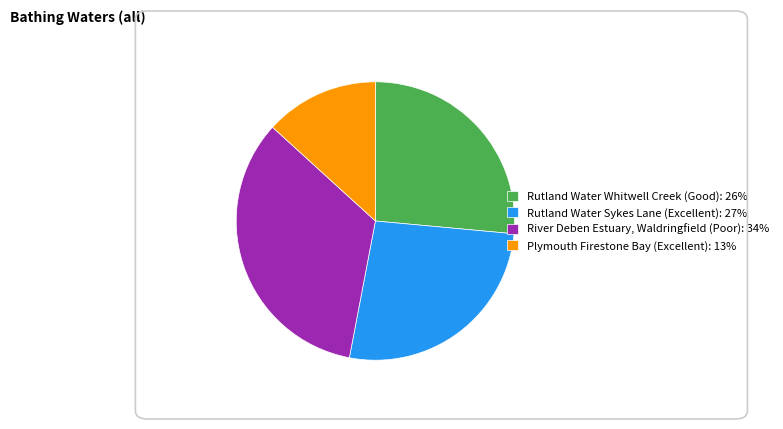

Between Rutland Water Sykes Lane (Excellent): 27% and Plymouth Firestone Bay (Excellent): 13%, which is larger?

Rutland Water Sykes Lane (Excellent): 27%